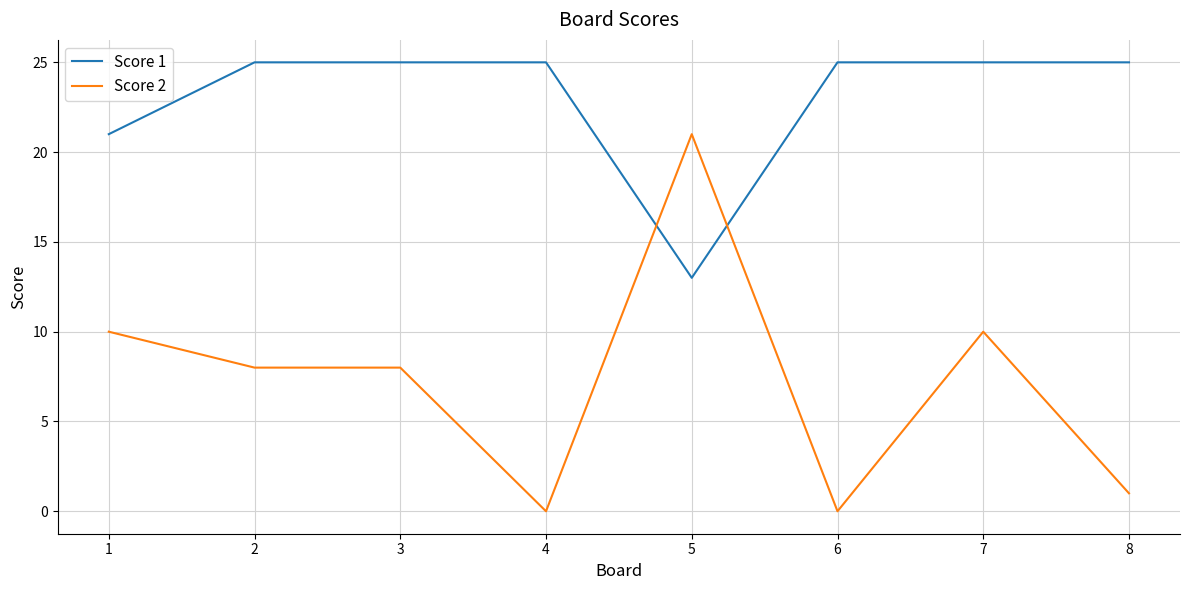

Does the chart display data point markers on the line(s)?

No